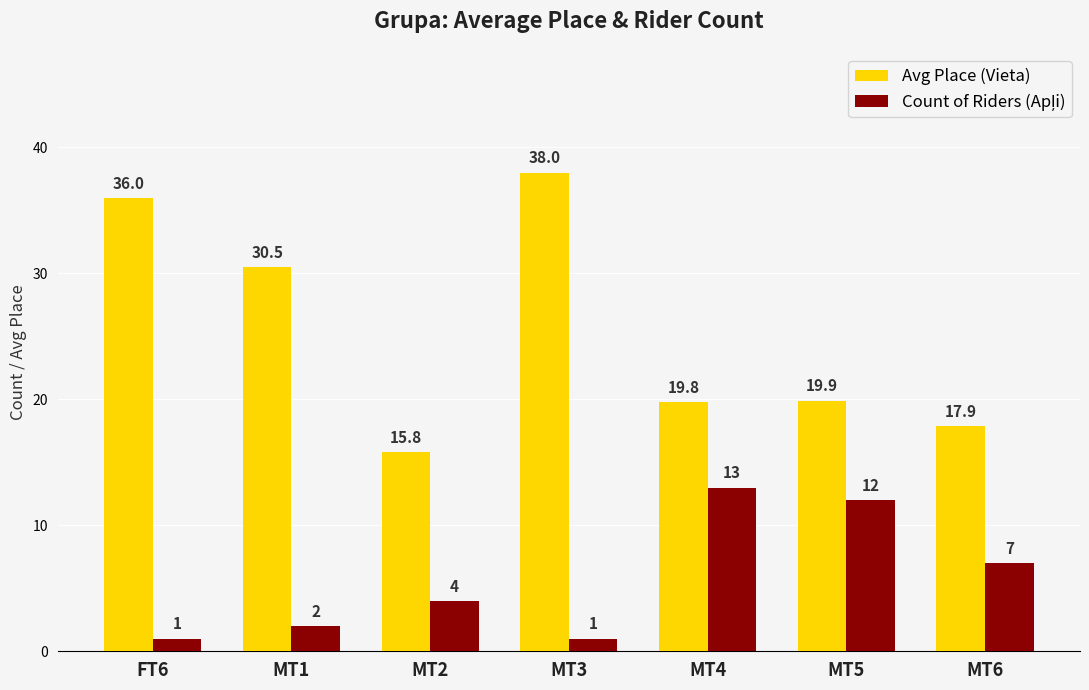

What is the total value across all series at MT5?

31.9